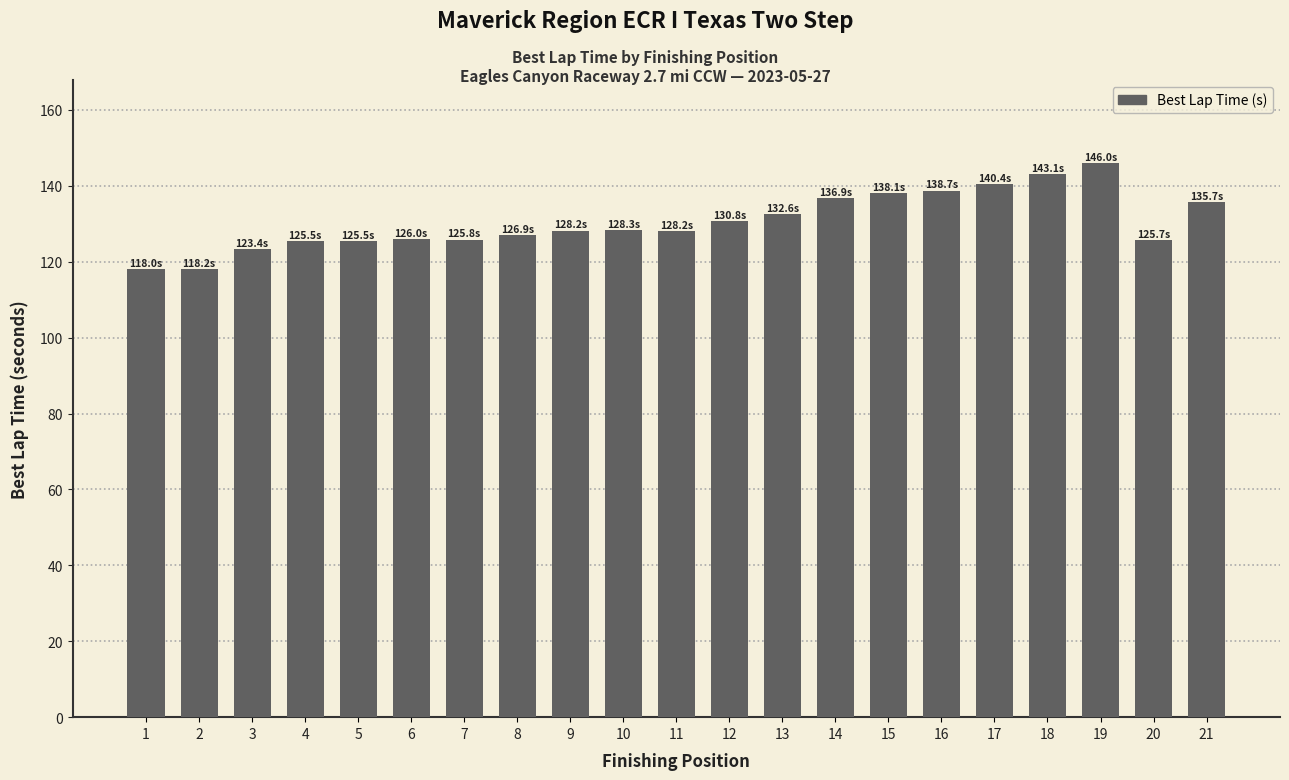

Approximately how many times larger is the value at 8 compared to 4?

1.0